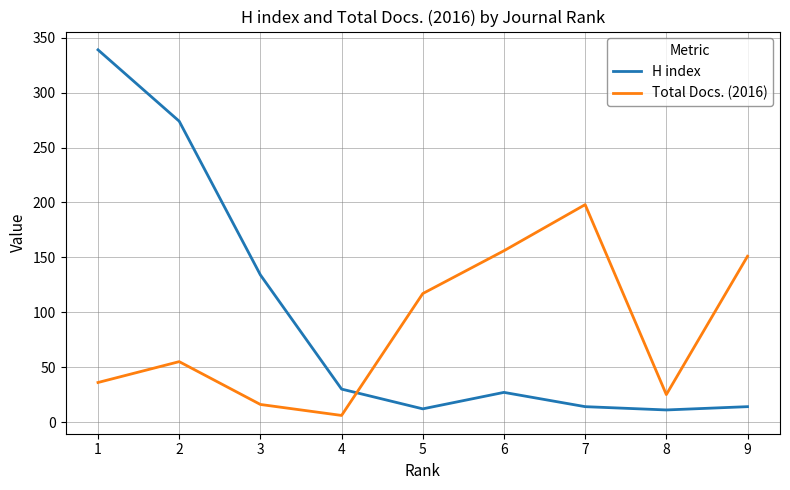

The H index series shows 9 at 6. True or false?

False